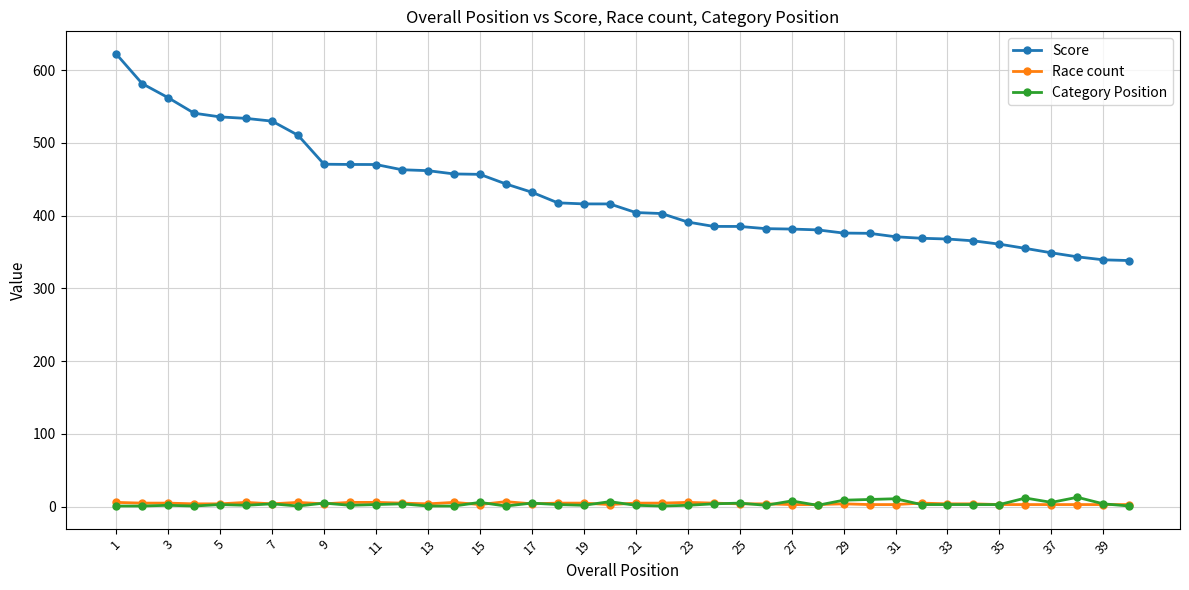

Which series has the widest spread of values?

Score